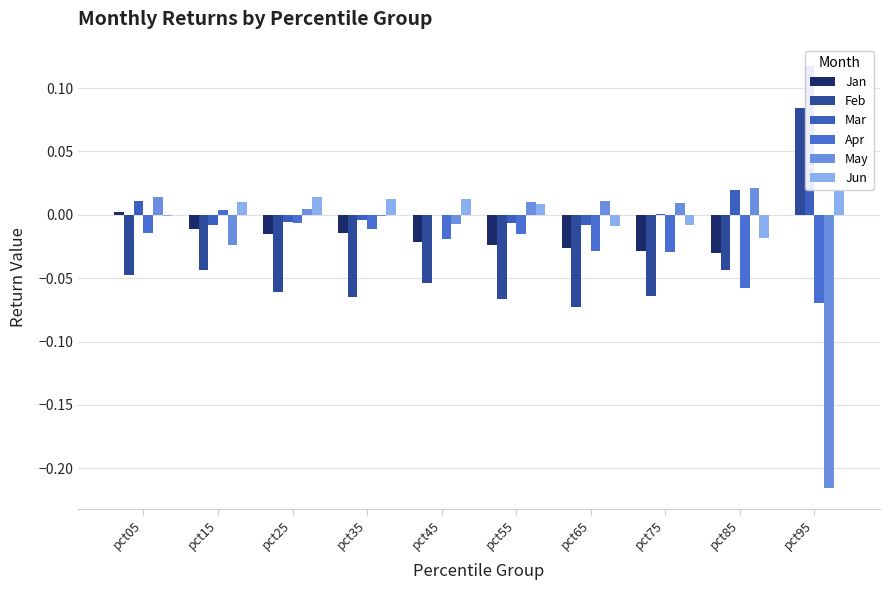

Which series has the widest spread of values?

May